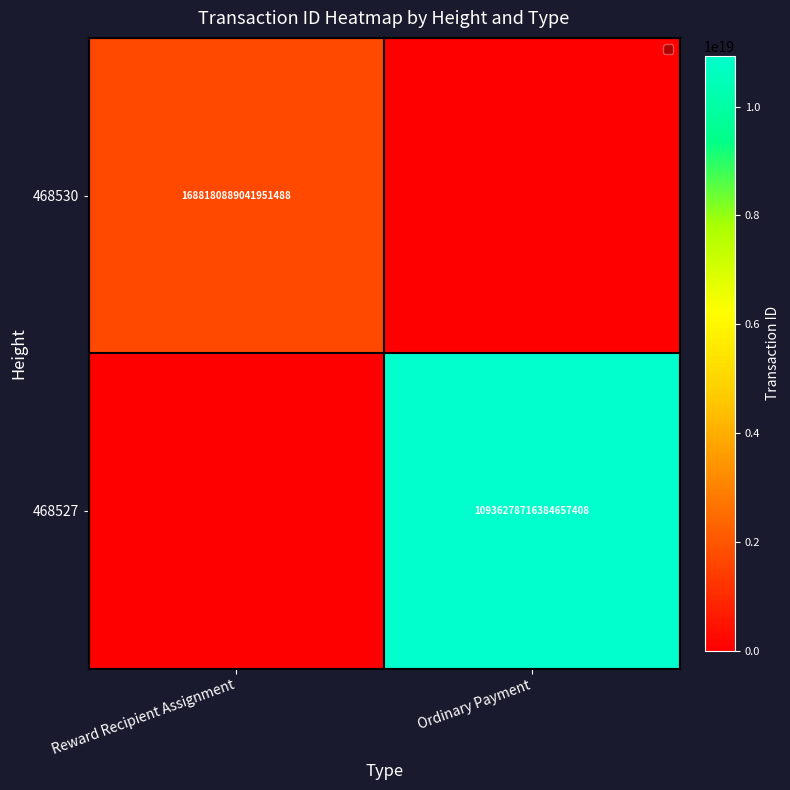

The value of 468530 at Reward Recipient Assignment is 1688180889041951488. True or false?

True